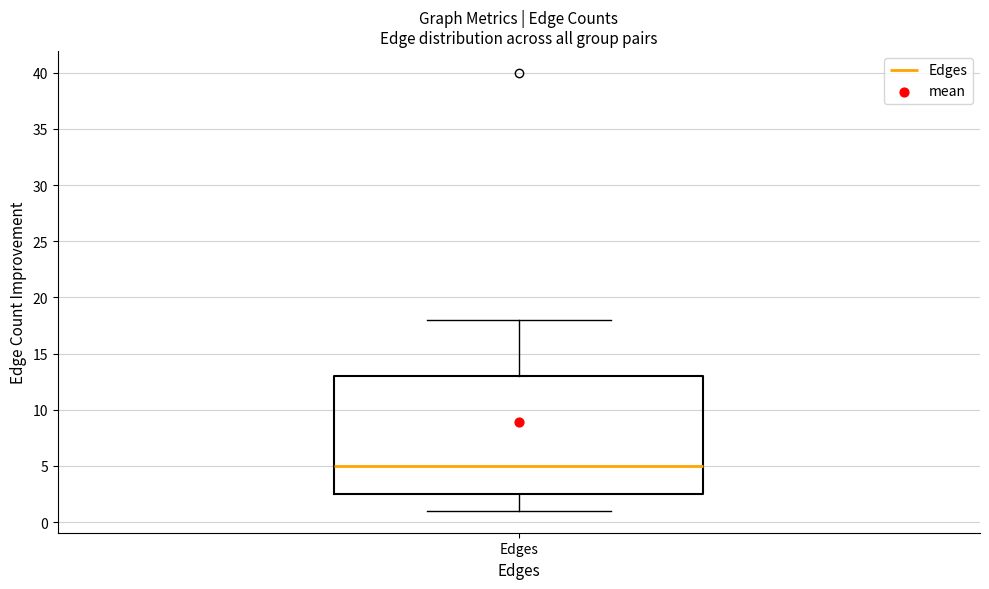

Where does the median line of the box for Edges sit on the y-axis? The values are not printed on the chart, so give them approximately, as read against the axis.

5.0